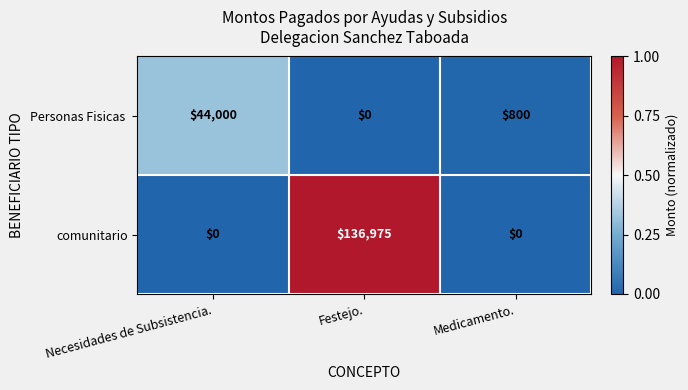

How many distinct data groups are displayed?

2